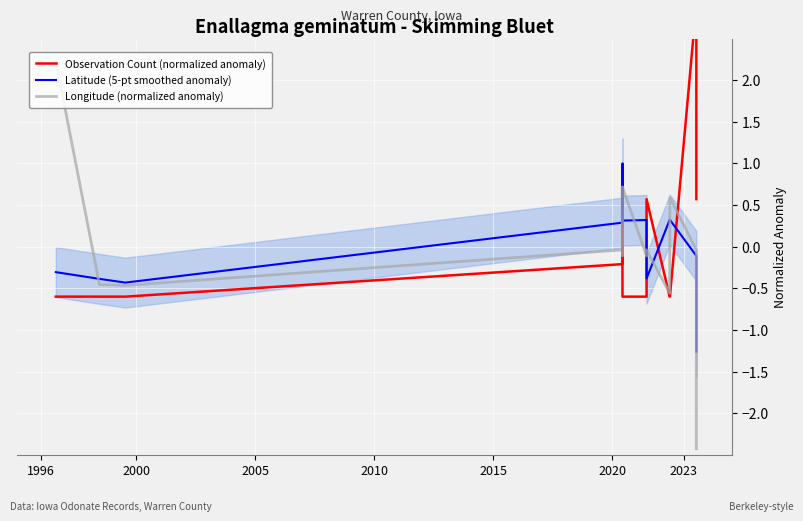

Which series has the largest total across all categories?

Latitude (5-pt smoothed anomaly)